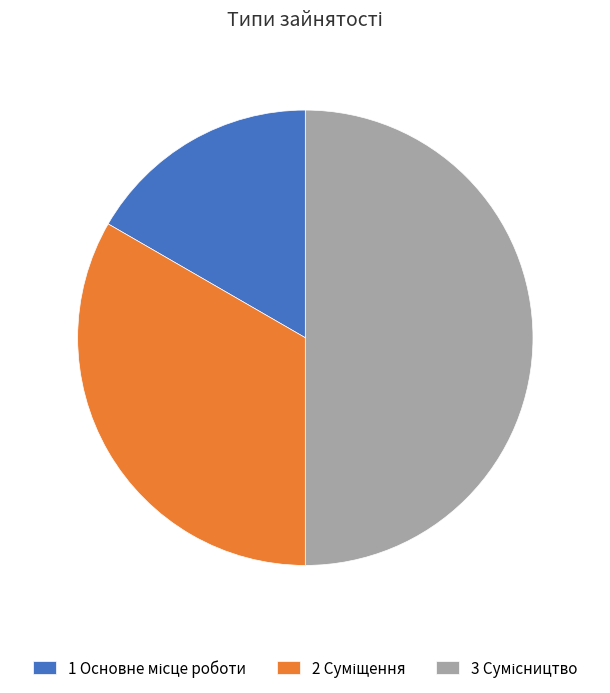

Which slice is the smallest?

Основне місце роботи